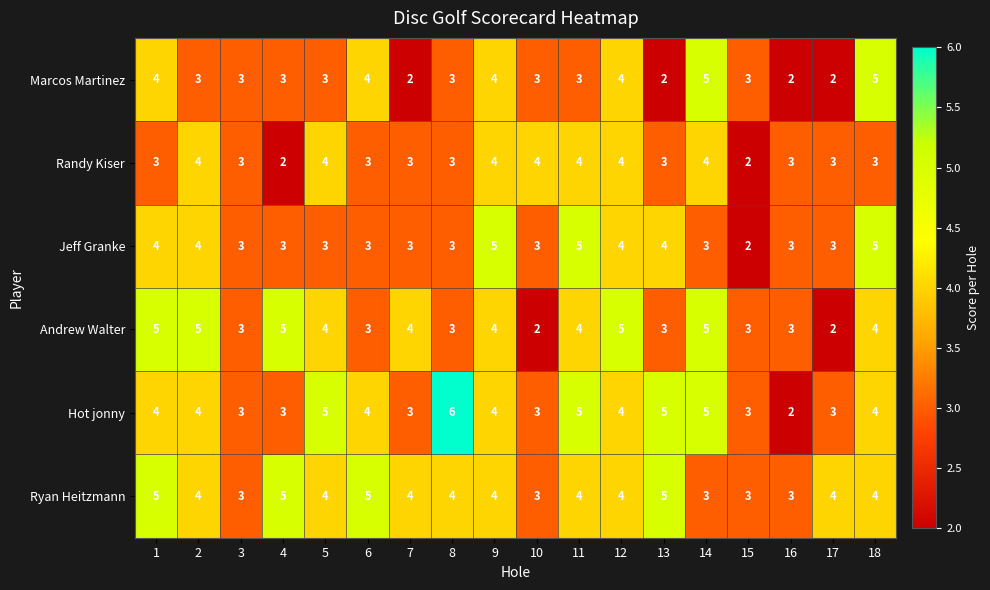

What is the sum of all Randy Kiser values?

59